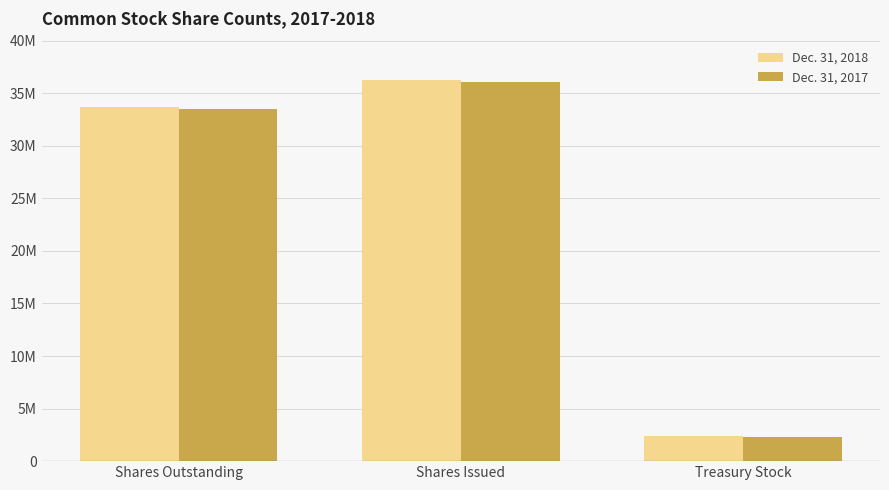

What is the difference between the maximum and minimum values in the Dec. 31, 2017 series?

33803816